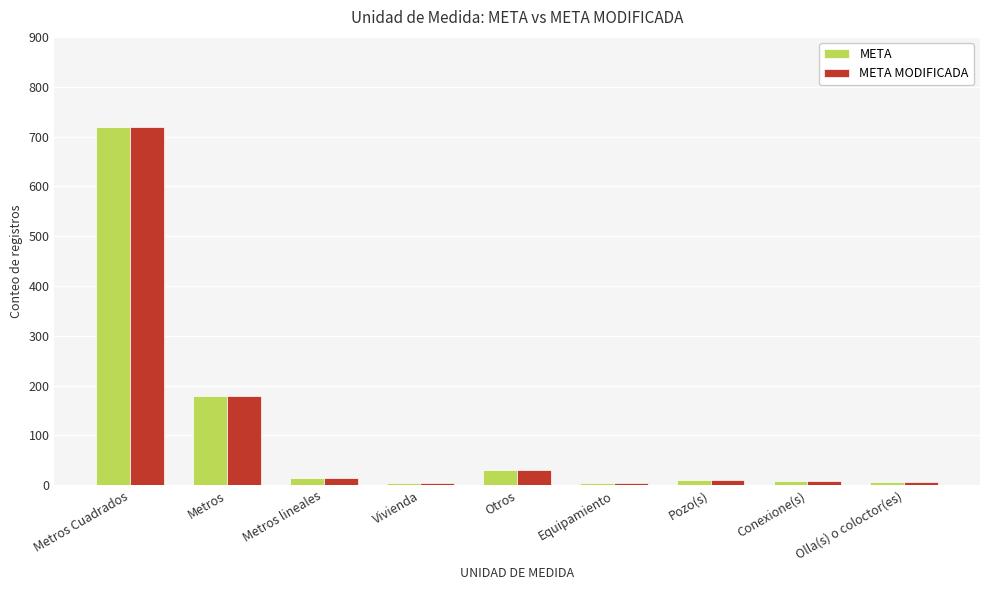

What is the greatest value displayed?

720